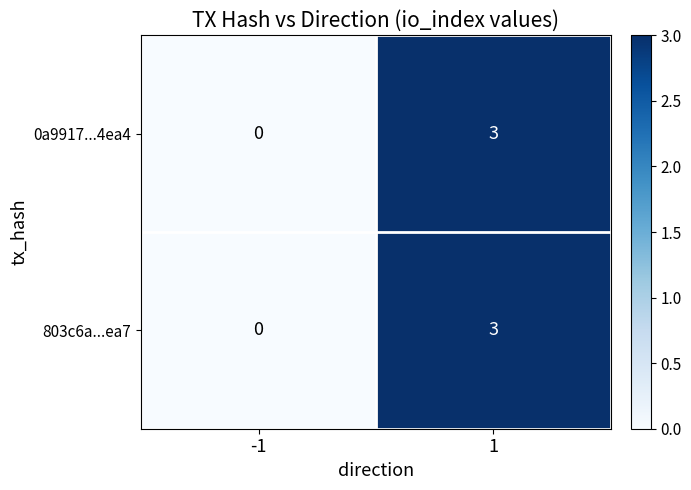

How many values in 0a9917...4ea4 are above zero?

1